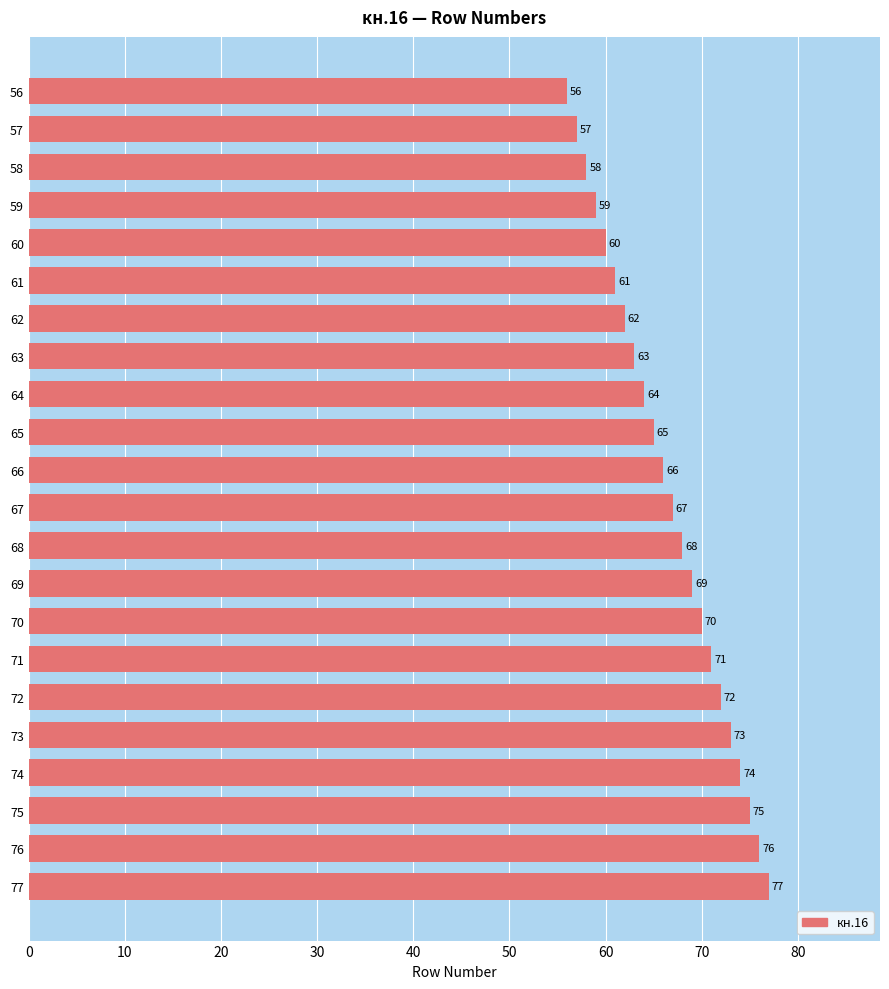

Is it true that the value at 61 is 61?

True